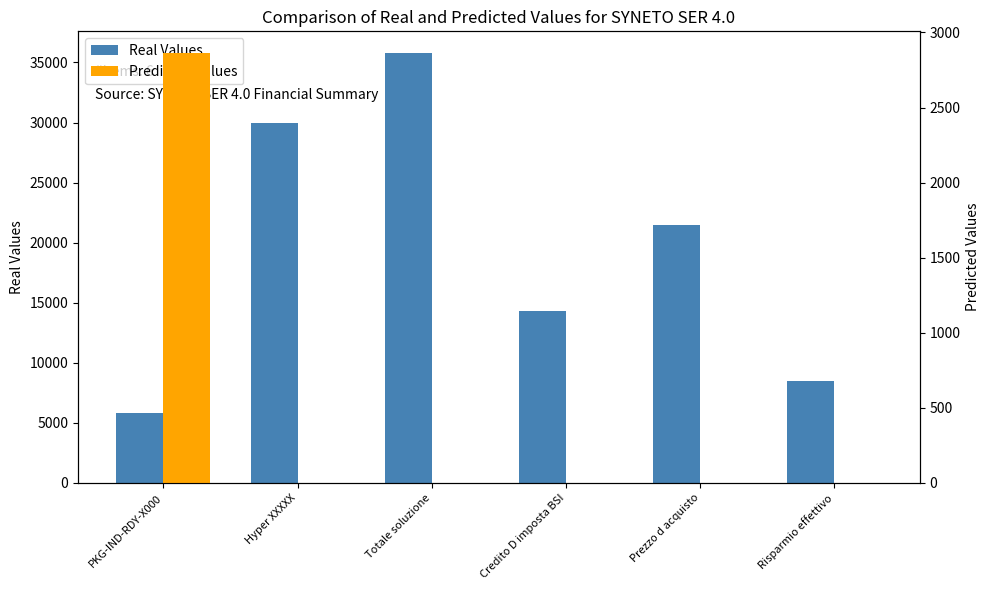

Count the number of data series in this chart.

2